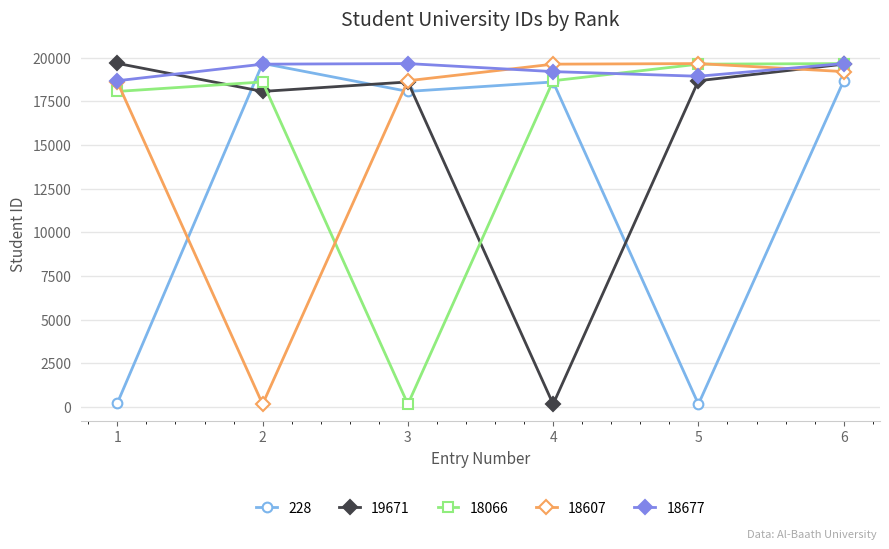

What is the spread (max minus min) of values at 3?

19493